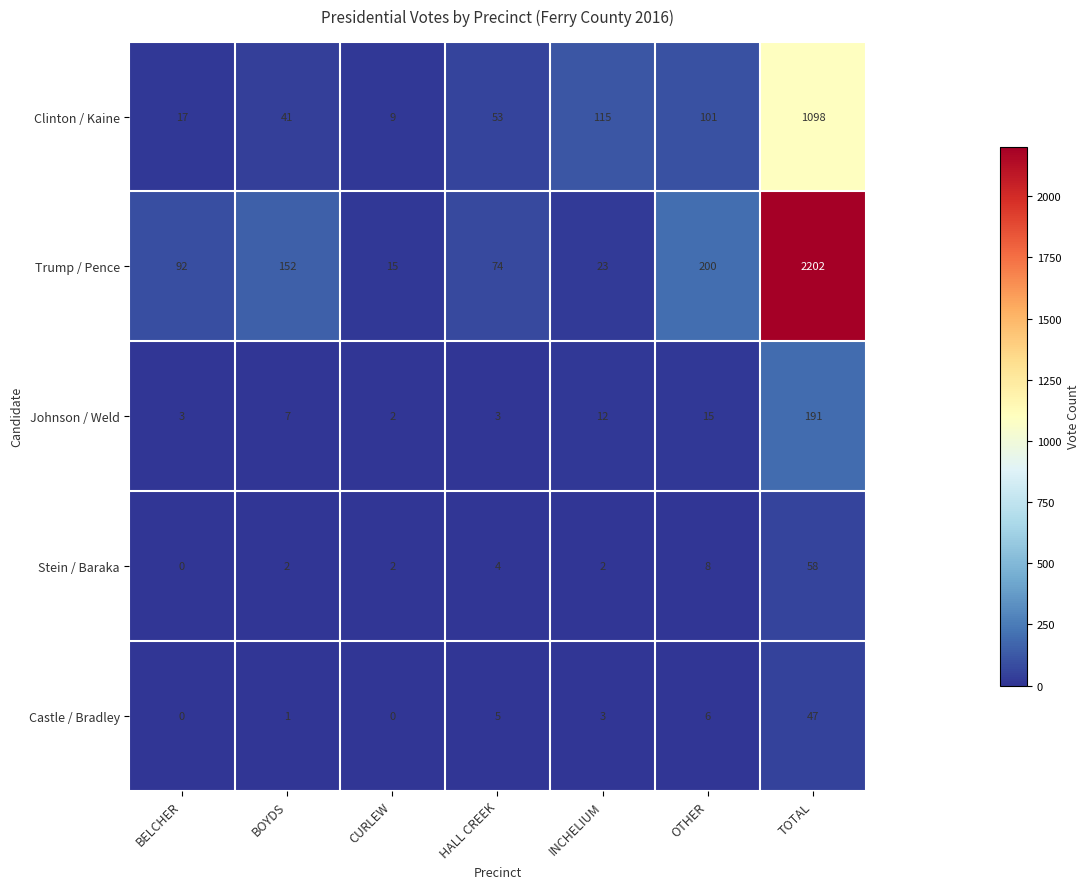

At TOTAL, list the series in order from largest to smallest.

Trump / Pence, Clinton / Kaine, Johnson / Weld, Stein / Baraka, Castle / Bradley